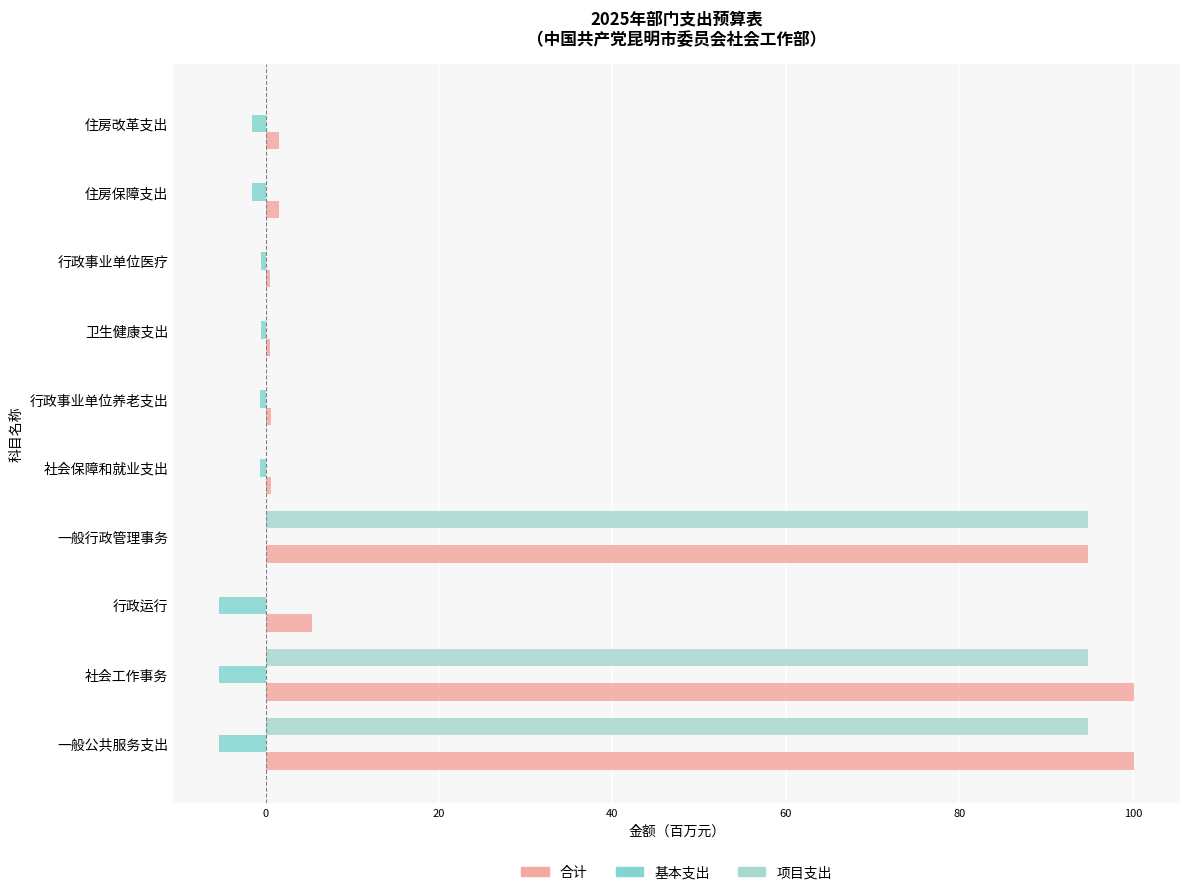

Count the number of data series in this chart.

3